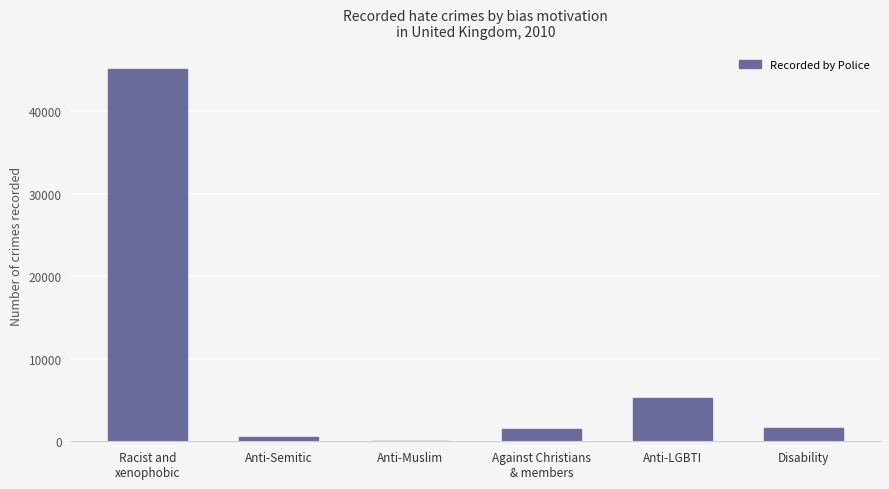

What is the maximum value shown in the chart?

45130